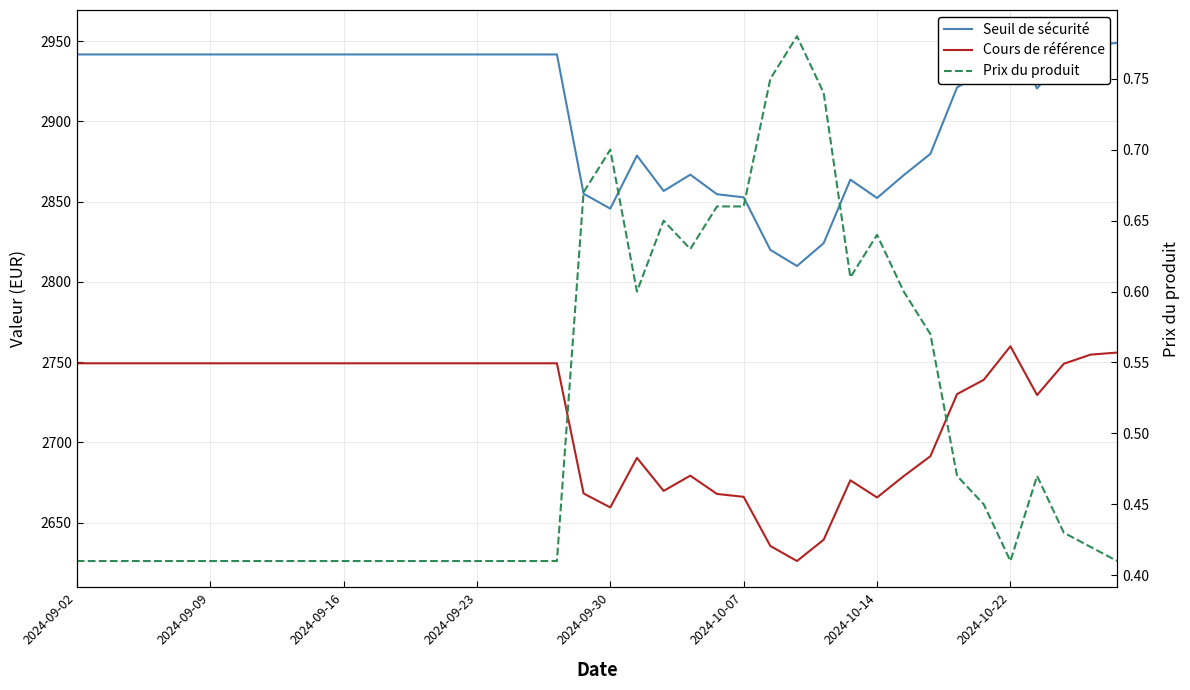

Does the chart display data point markers on the line(s)?

No